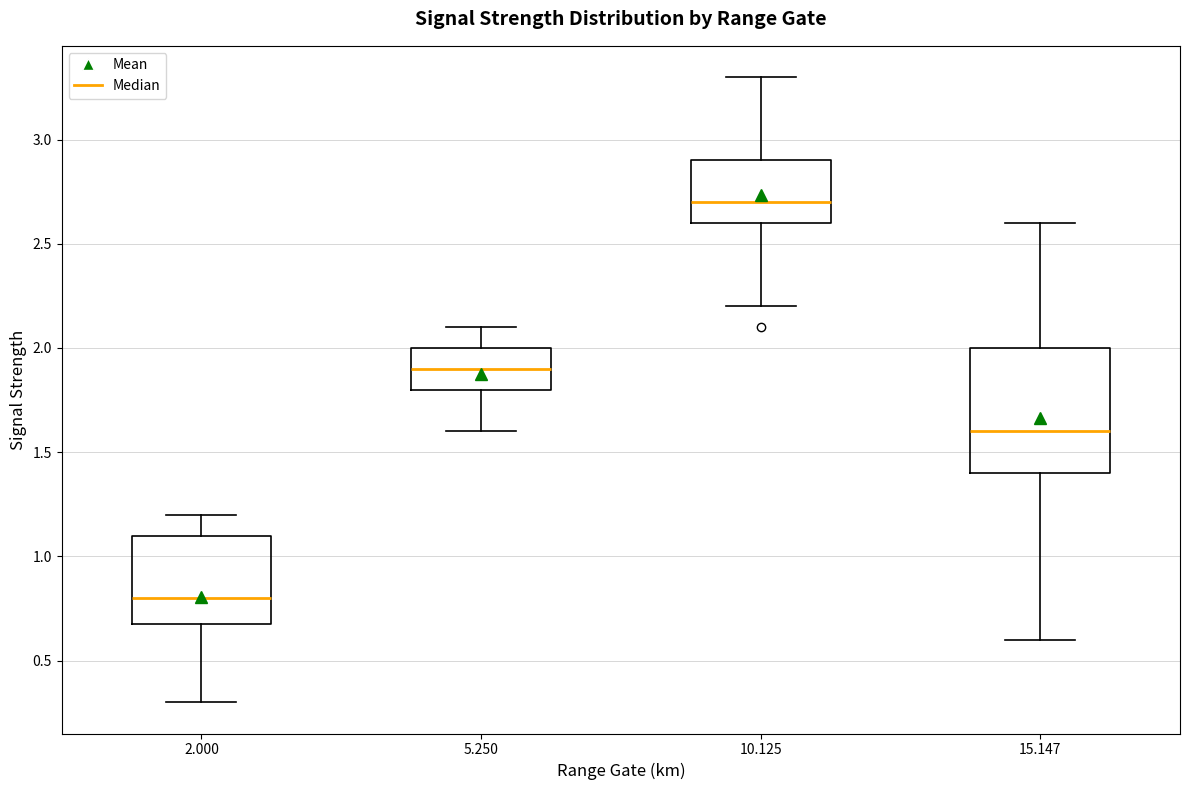

Which box has the highest median line?

10.125